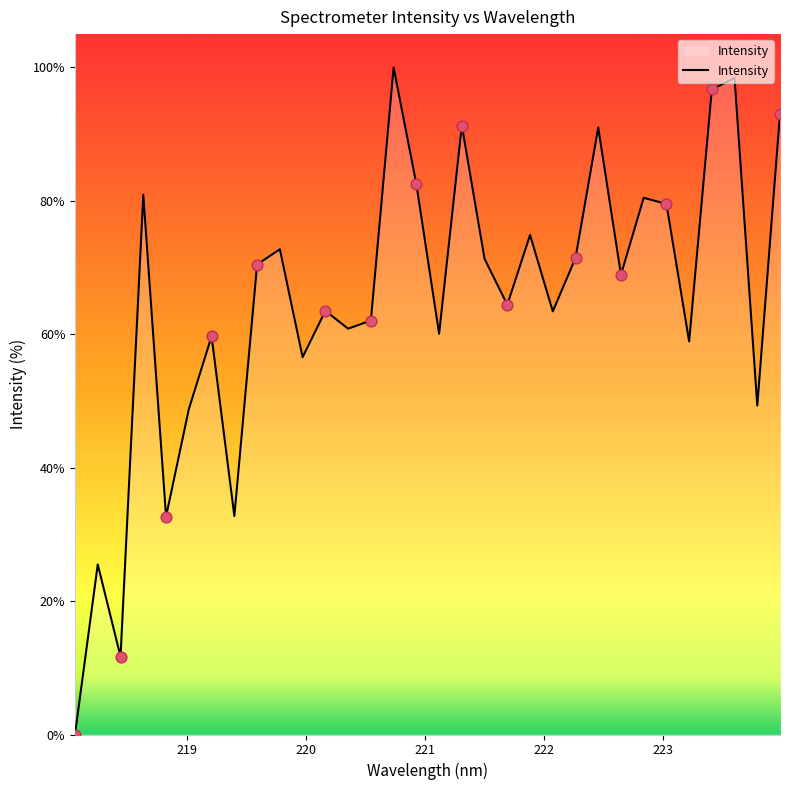

What is the difference between the maximum and minimum values?

100.0